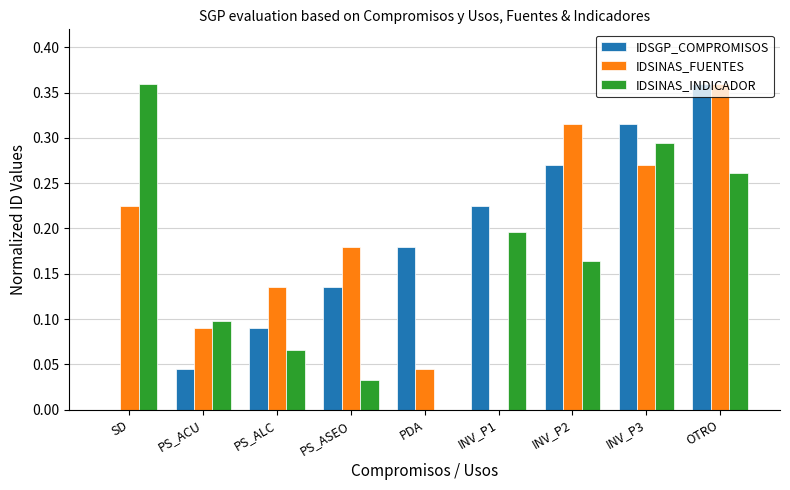

At which category is the sum across all series the highest?

OTRO